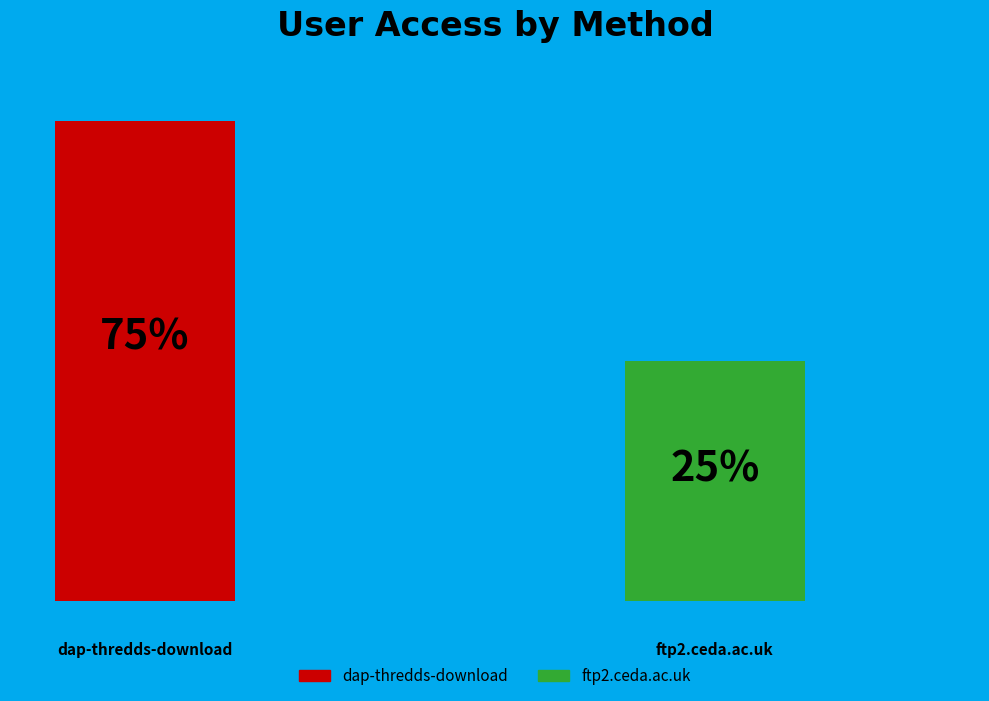

What percentage is the ftp2.ceda.ac.uk slice, to the nearest percent?

25%